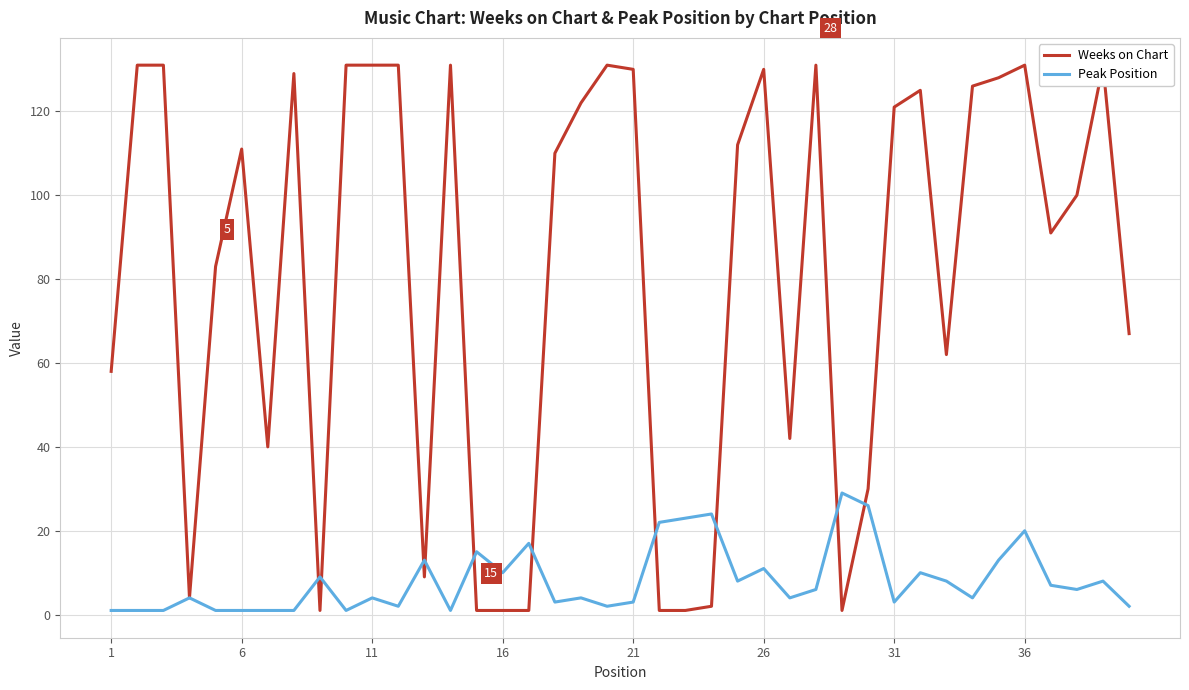

What is the greatest value displayed?

131